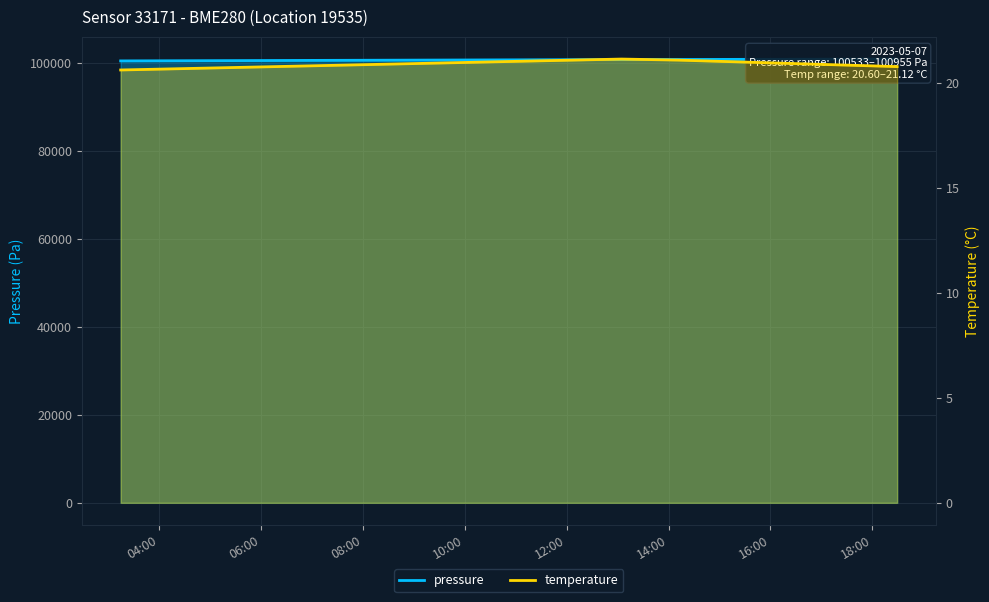

What is the average value of the pressure series?

100795.4